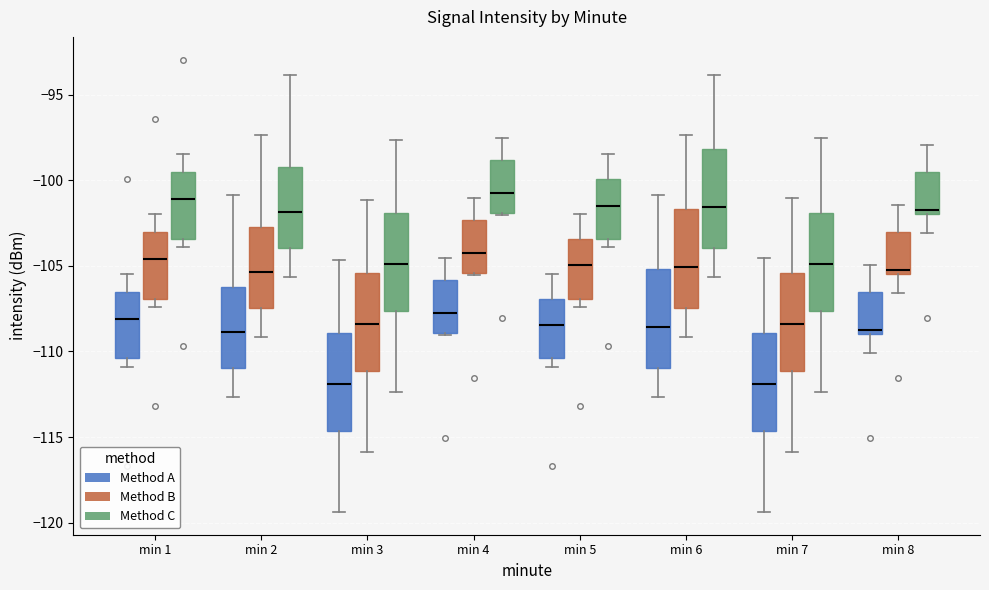

Where does the lower whisker of the box for min 3 (Method A) end on the y-axis? The values are not printed on the chart, so give them approximately, as read against the axis.

-119.5